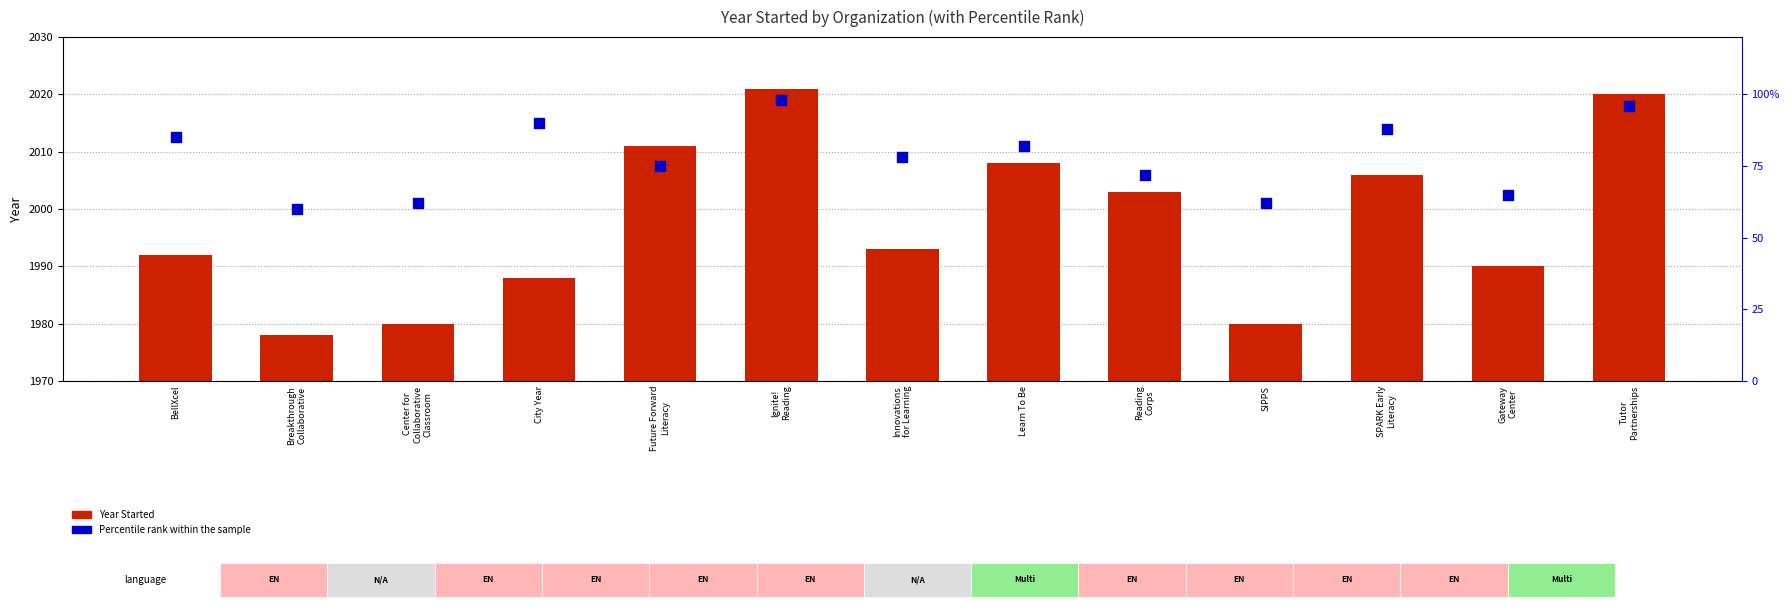

Which series contains the highest Y value?

Year Started